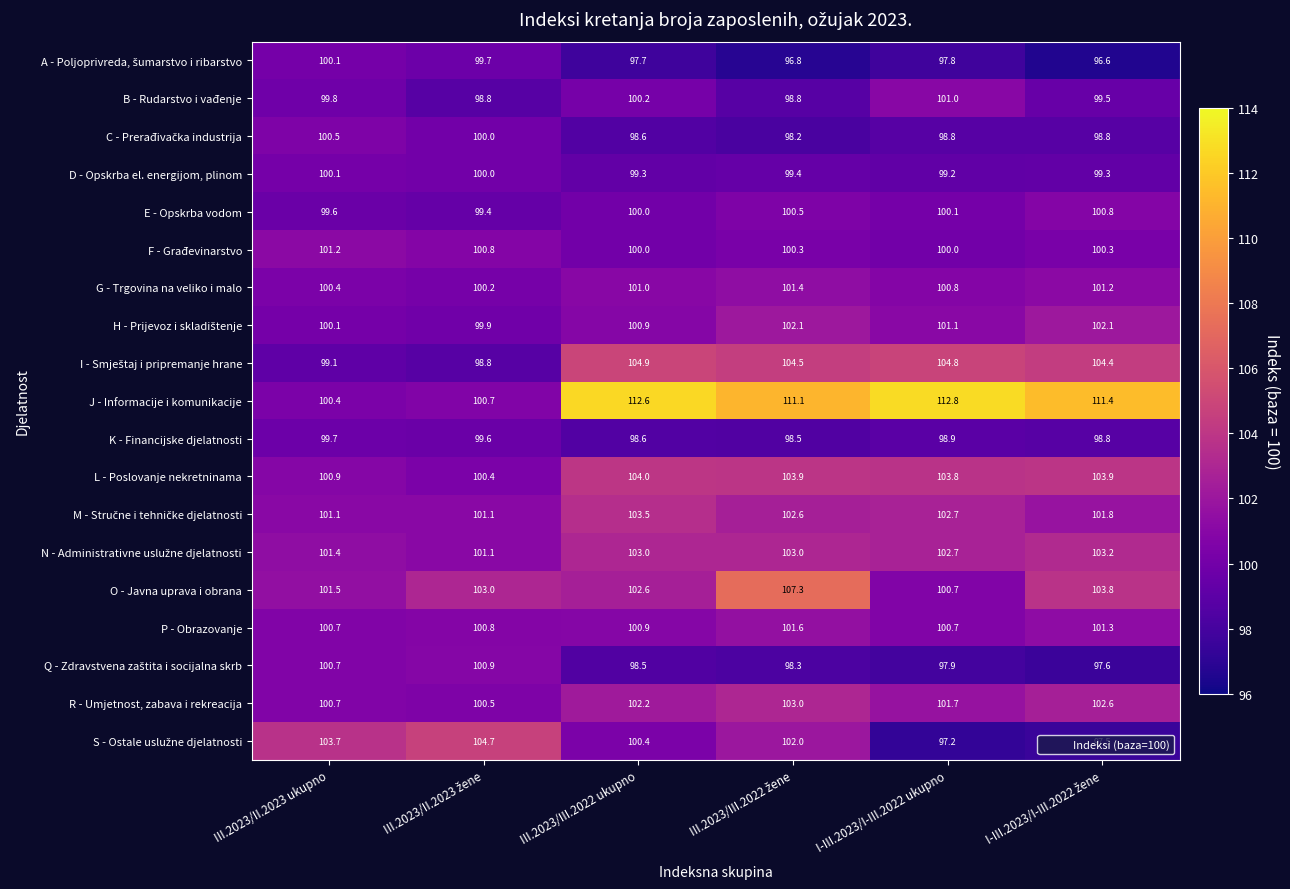

Which series has the widest spread of values?

J - Informacije i komunikacije